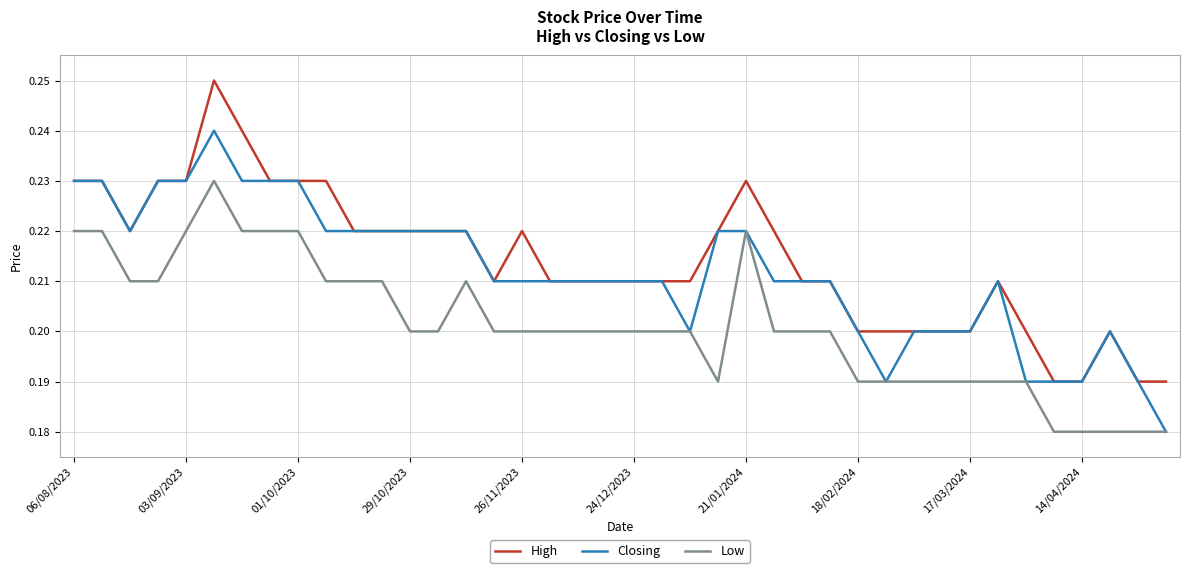

True or false: Low and High cross at least once.

False